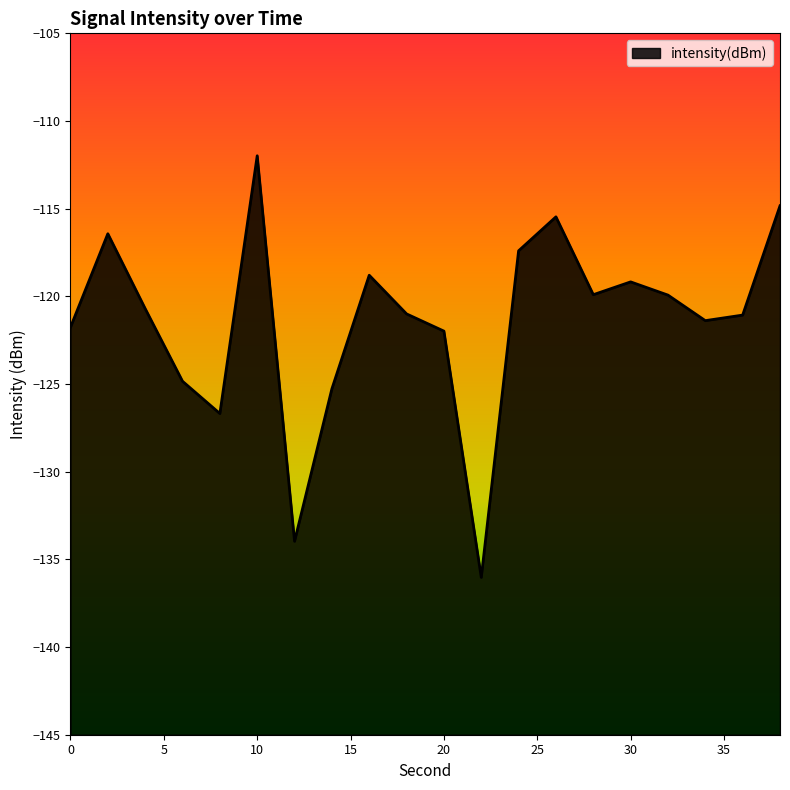

Where does the data first go above -120?

2